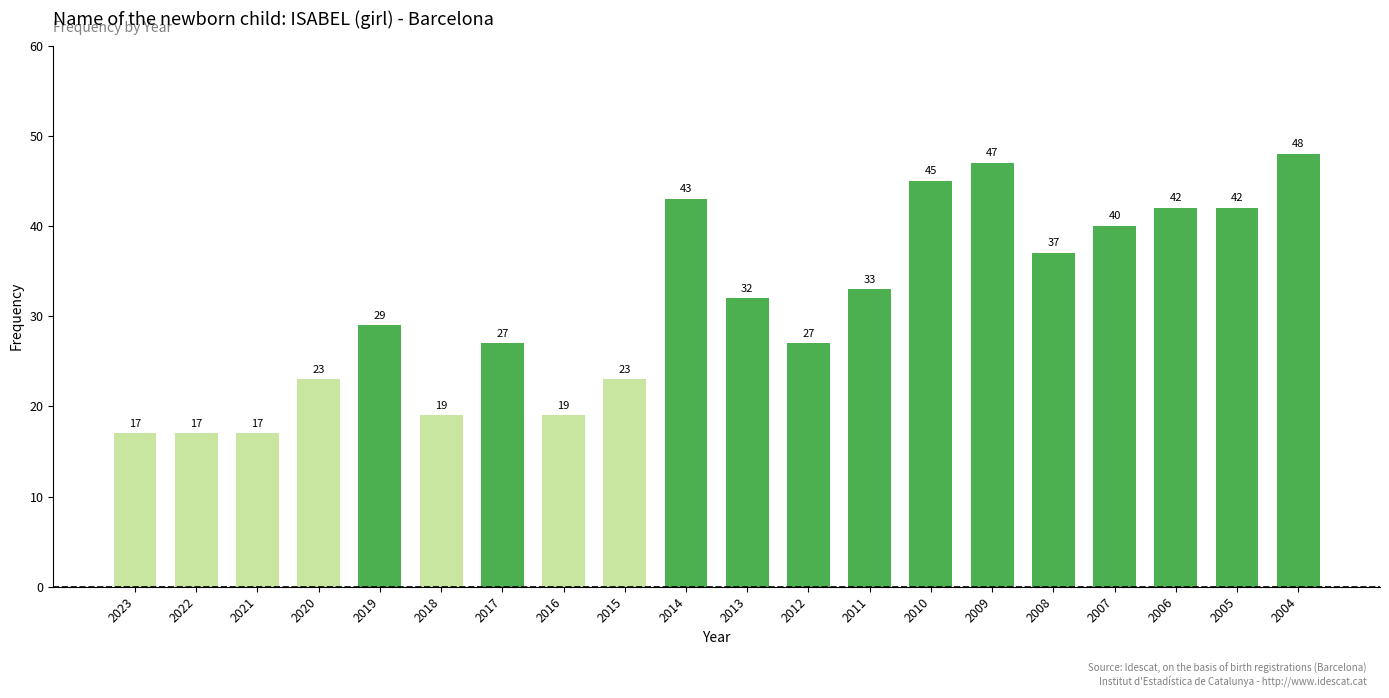

Which has a higher value, 2017 or 2019?

2019